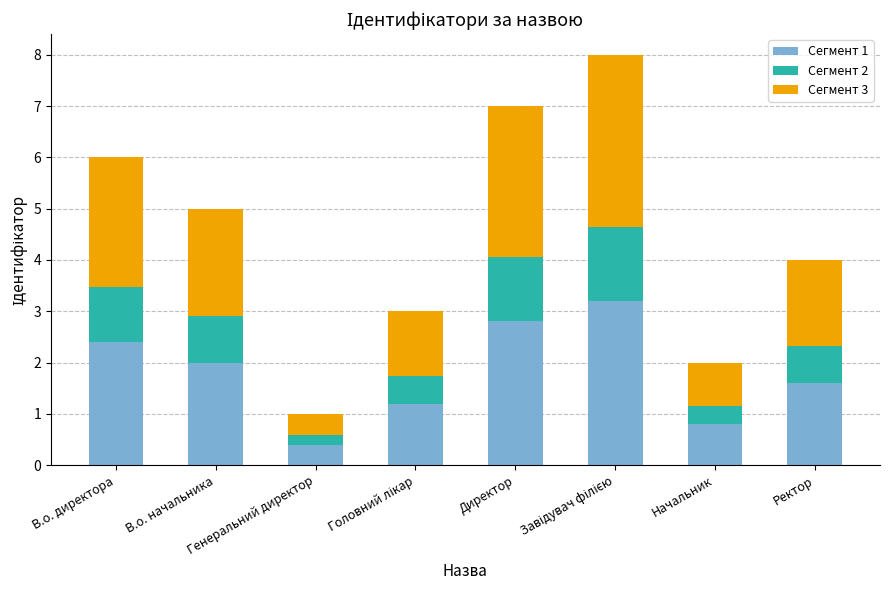

What is the minimum value for Сегмент 1?

0.4